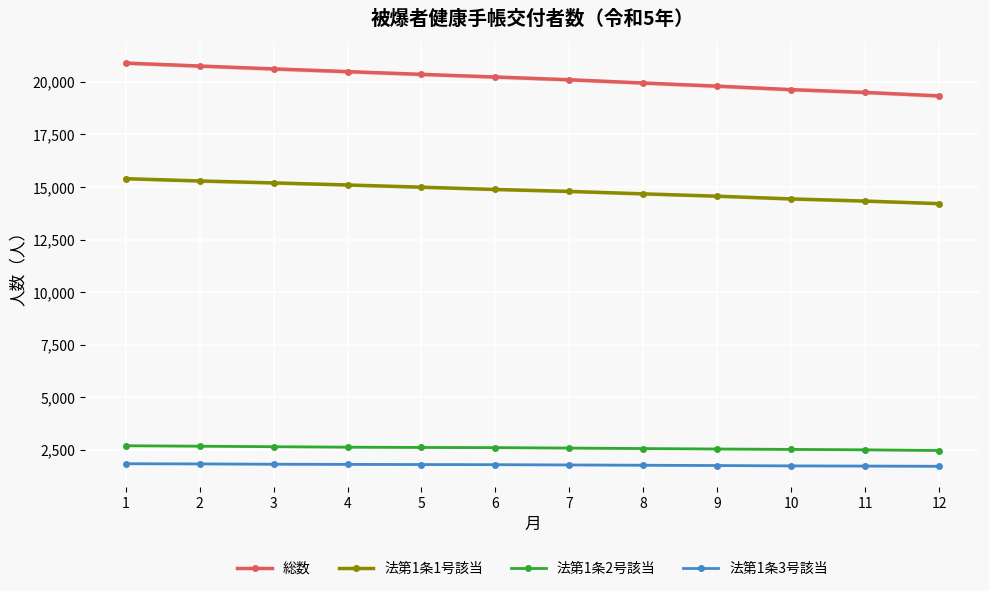

What is the value of the 総数 point at the 5th from the left?

20357